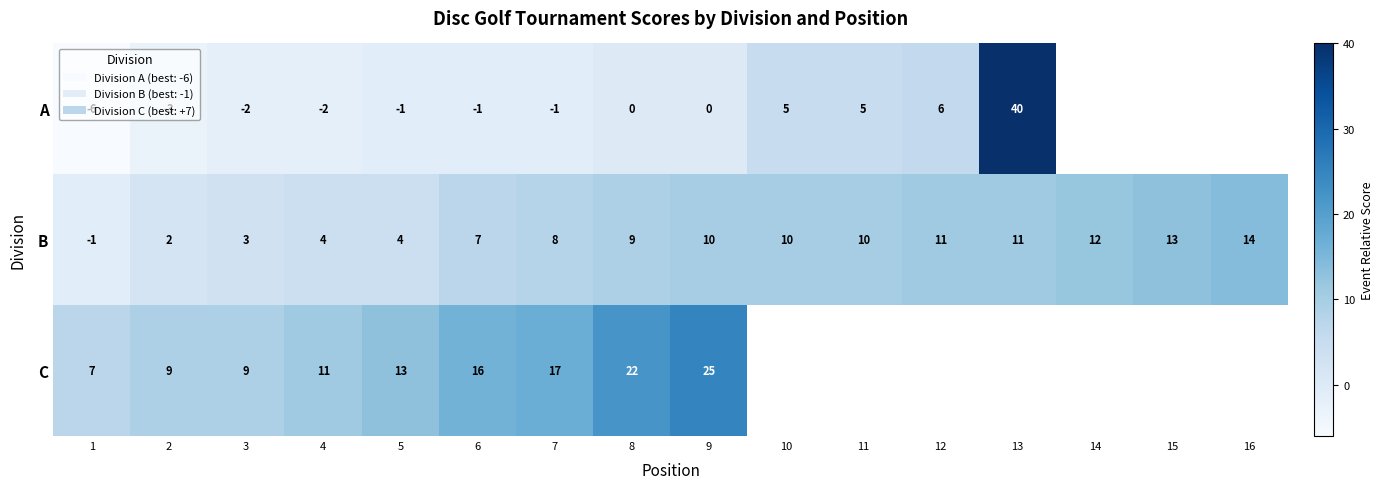

The value of A at 13 is 63. True or false?

False